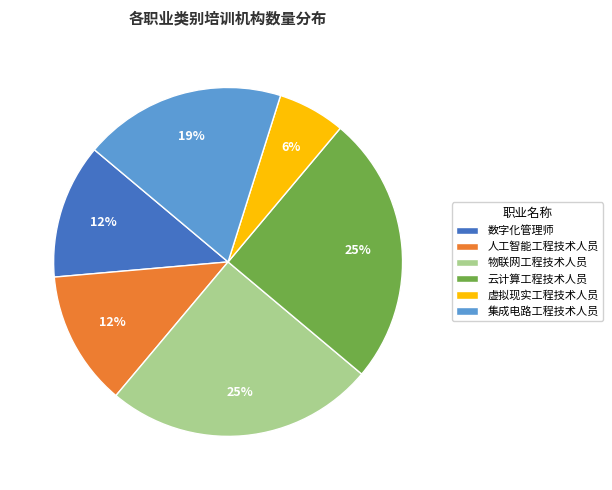

Do 虚拟现实工程技术人员 and 集成电路工程技术人员 together represent more than half of the pie?

No